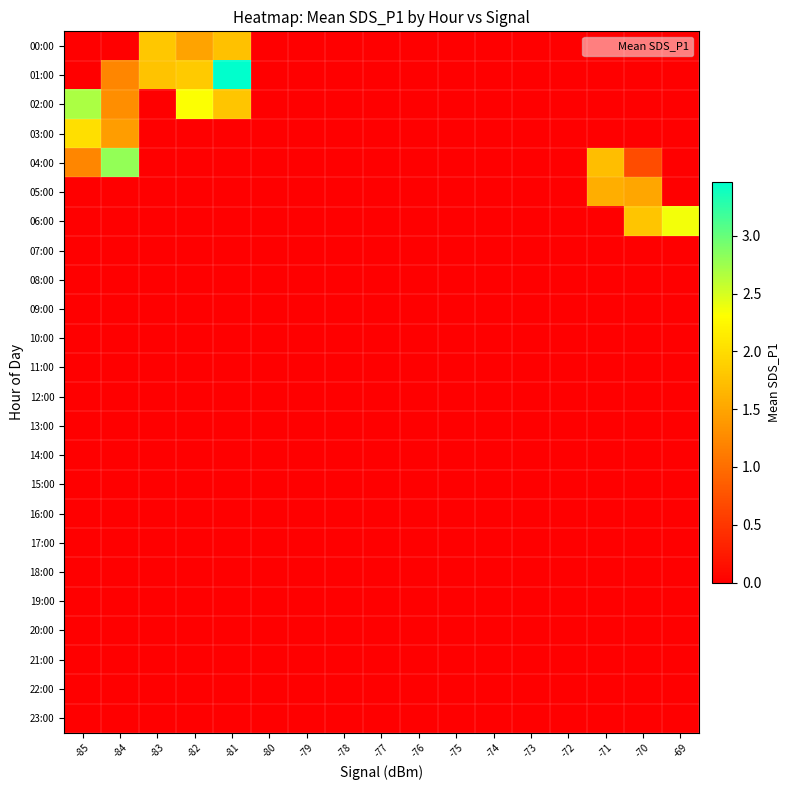

Reading left to right, list all the values displayed in this chart.

00:00: -85=0.0	-84=0.0	-83=1.8	-82=1.5	-81=1.8	-80=0.0	-79=0.0	-78=0.0	-77=0.0	-76=0.0	-75=0.0	-74=0.0	-73=0.0	-72=0.0	-71=0.0	-70=0.0	-69=0.0
01:00: -85=0.0	-84=1.2	-83=1.8	-82=1.8	-81=3.5	-80=0.0	-79=0.0	-78=0.0	-77=0.0	-76=0.0	-75=0.0	-74=0.0	-73=0.0	-72=0.0	-71=0.0	-70=0.0	-69=0.0
02:00: -85=2.7	-84=1.3	-83=0.0	-82=2.3	-81=1.8	-80=0.0	-79=0.0	-78=0.0	-77=0.0	-76=0.0	-75=0.0	-74=0.0	-73=0.0	-72=0.0	-71=0.0	-70=0.0	-69=0.0
03:00: -85=2.0	-84=1.4	-83=0.0	-82=0.0	-81=0.0	-80=0.0	-79=0.0	-78=0.0	-77=0.0	-76=0.0	-75=0.0	-74=0.0	-73=0.0	-72=0.0	-71=0.0	-70=0.0	-69=0.0
04:00: -85=1.2	-84=2.8	-83=0.0	-82=0.0	-81=0.0	-80=0.0	-79=0.0	-78=0.0	-77=0.0	-76=0.0	-75=0.0	-74=0.0	-73=0.0	-72=0.0	-71=1.7	-70=0.7	-69=0.0
05:00: -85=0.0	-84=0.0	-83=0.0	-82=0.0	-81=0.0	-80=0.0	-79=0.0	-78=0.0	-77=0.0	-76=0.0	-75=0.0	-74=0.0	-73=0.0	-72=0.0	-71=1.6	-70=1.5	-69=0.0
06:00: -85=0.0	-84=0.0	-83=0.0	-82=0.0	-81=0.0	-80=0.0	-79=0.0	-78=0.0	-77=0.0	-76=0.0	-75=0.0	-74=0.0	-73=0.0	-72=0.0	-71=0.0	-70=1.8	-69=2.4
07:00: -85=0.0	-84=0.0	-83=0.0	-82=0.0	-81=0.0	-80=0.0	-79=0.0	-78=0.0	-77=0.0	-76=0.0	-75=0.0	-74=0.0	-73=0.0	-72=0.0	-71=0.0	-70=0.0	-69=0.0
08:00: -85=0.0	-84=0.0	-83=0.0	-82=0.0	-81=0.0	-80=0.0	-79=0.0	-78=0.0	-77=0.0	-76=0.0	-75=0.0	-74=0.0	-73=0.0	-72=0.0	-71=0.0	-70=0.0	-69=0.0
09:00: -85=0.0	-84=0.0	-83=0.0	-82=0.0	-81=0.0	-80=0.0	-79=0.0	-78=0.0	-77=0.0	-76=0.0	-75=0.0	-74=0.0	-73=0.0	-72=0.0	-71=0.0	-70=0.0	-69=0.0
10:00: -85=0.0	-84=0.0	-83=0.0	-82=0.0	-81=0.0	-80=0.0	-79=0.0	-78=0.0	-77=0.0	-76=0.0	-75=0.0	-74=0.0	-73=0.0	-72=0.0	-71=0.0	-70=0.0	-69=0.0
11:00: -85=0.0	-84=0.0	-83=0.0	-82=0.0	-81=0.0	-80=0.0	-79=0.0	-78=0.0	-77=0.0	-76=0.0	-75=0.0	-74=0.0	-73=0.0	-72=0.0	-71=0.0	-70=0.0	-69=0.0
12:00: -85=0.0	-84=0.0	-83=0.0	-82=0.0	-81=0.0	-80=0.0	-79=0.0	-78=0.0	-77=0.0	-76=0.0	-75=0.0	-74=0.0	-73=0.0	-72=0.0	-71=0.0	-70=0.0	-69=0.0
13:00: -85=0.0	-84=0.0	-83=0.0	-82=0.0	-81=0.0	-80=0.0	-79=0.0	-78=0.0	-77=0.0	-76=0.0	-75=0.0	-74=0.0	-73=0.0	-72=0.0	-71=0.0	-70=0.0	-69=0.0
14:00: -85=0.0	-84=0.0	-83=0.0	-82=0.0	-81=0.0	-80=0.0	-79=0.0	-78=0.0	-77=0.0	-76=0.0	-75=0.0	-74=0.0	-73=0.0	-72=0.0	-71=0.0	-70=0.0	-69=0.0
15:00: -85=0.0	-84=0.0	-83=0.0	-82=0.0	-81=0.0	-80=0.0	-79=0.0	-78=0.0	-77=0.0	-76=0.0	-75=0.0	-74=0.0	-73=0.0	-72=0.0	-71=0.0	-70=0.0	-69=0.0
16:00: -85=0.0	-84=0.0	-83=0.0	-82=0.0	-81=0.0	-80=0.0	-79=0.0	-78=0.0	-77=0.0	-76=0.0	-75=0.0	-74=0.0	-73=0.0	-72=0.0	-71=0.0	-70=0.0	-69=0.0
17:00: -85=0.0	-84=0.0	-83=0.0	-82=0.0	-81=0.0	-80=0.0	-79=0.0	-78=0.0	-77=0.0	-76=0.0	-75=0.0	-74=0.0	-73=0.0	-72=0.0	-71=0.0	-70=0.0	-69=0.0
18:00: -85=0.0	-84=0.0	-83=0.0	-82=0.0	-81=0.0	-80=0.0	-79=0.0	-78=0.0	-77=0.0	-76=0.0	-75=0.0	-74=0.0	-73=0.0	-72=0.0	-71=0.0	-70=0.0	-69=0.0
19:00: -85=0.0	-84=0.0	-83=0.0	-82=0.0	-81=0.0	-80=0.0	-79=0.0	-78=0.0	-77=0.0	-76=0.0	-75=0.0	-74=0.0	-73=0.0	-72=0.0	-71=0.0	-70=0.0	-69=0.0
20:00: -85=0.0	-84=0.0	-83=0.0	-82=0.0	-81=0.0	-80=0.0	-79=0.0	-78=0.0	-77=0.0	-76=0.0	-75=0.0	-74=0.0	-73=0.0	-72=0.0	-71=0.0	-70=0.0	-69=0.0
21:00: -85=0.0	-84=0.0	-83=0.0	-82=0.0	-81=0.0	-80=0.0	-79=0.0	-78=0.0	-77=0.0	-76=0.0	-75=0.0	-74=0.0	-73=0.0	-72=0.0	-71=0.0	-70=0.0	-69=0.0
22:00: -85=0.0	-84=0.0	-83=0.0	-82=0.0	-81=0.0	-80=0.0	-79=0.0	-78=0.0	-77=0.0	-76=0.0	-75=0.0	-74=0.0	-73=0.0	-72=0.0	-71=0.0	-70=0.0	-69=0.0
23:00: -85=0.0	-84=0.0	-83=0.0	-82=0.0	-81=0.0	-80=0.0	-79=0.0	-78=0.0	-77=0.0	-76=0.0	-75=0.0	-74=0.0	-73=0.0	-72=0.0	-71=0.0	-70=0.0	-69=0.0